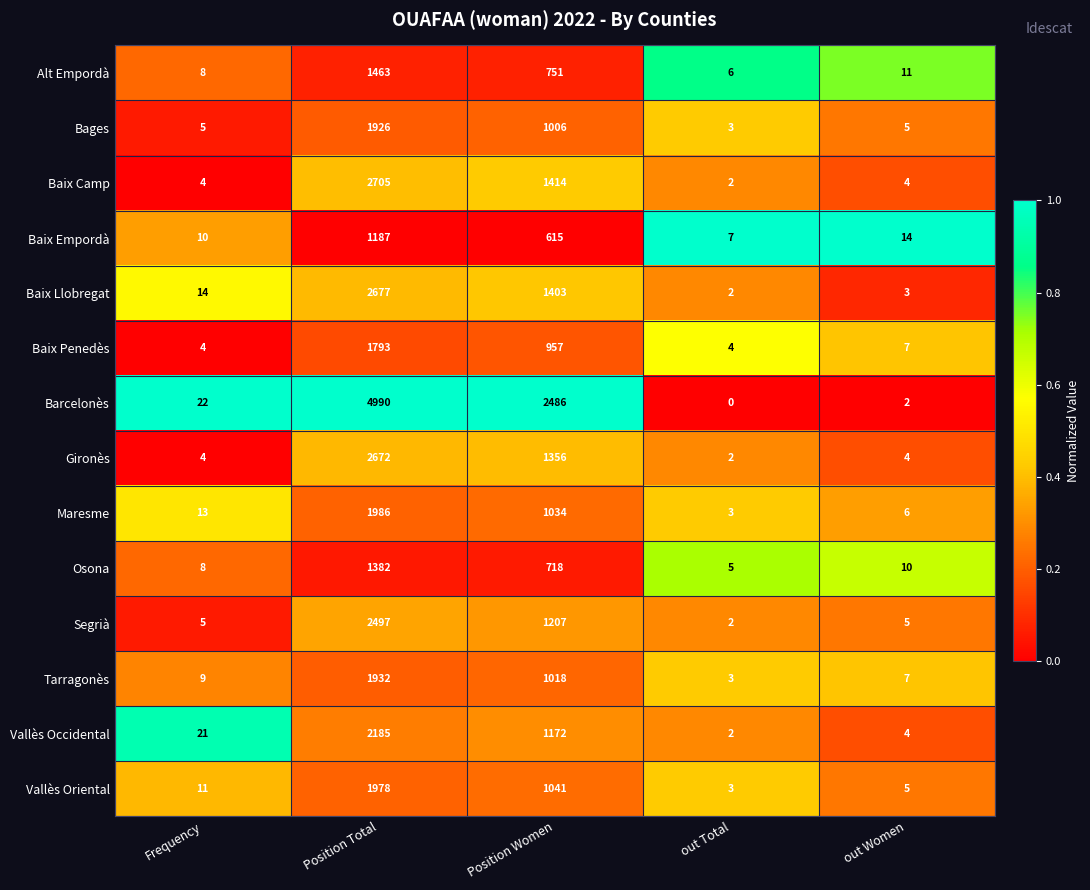

Rank the series by their maximum value, from highest to lowest.

Barcelonès, Baix Camp, Baix Llobregat, Gironès, Segrià, Vallès Occidental, Maresme, Vallès Oriental, Tarragonès, Bages, Baix Penedès, Alt Empordà, Osona, Baix Empordà